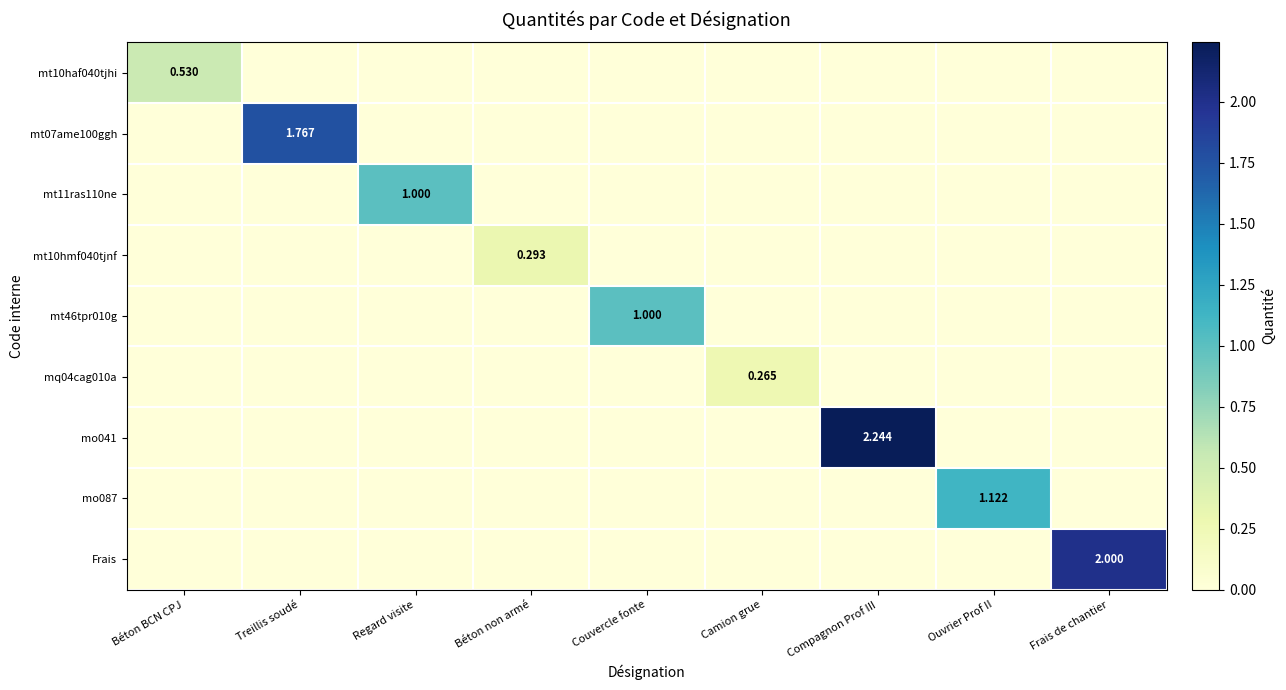

What is the total value across all series at Béton non armé?

0.3